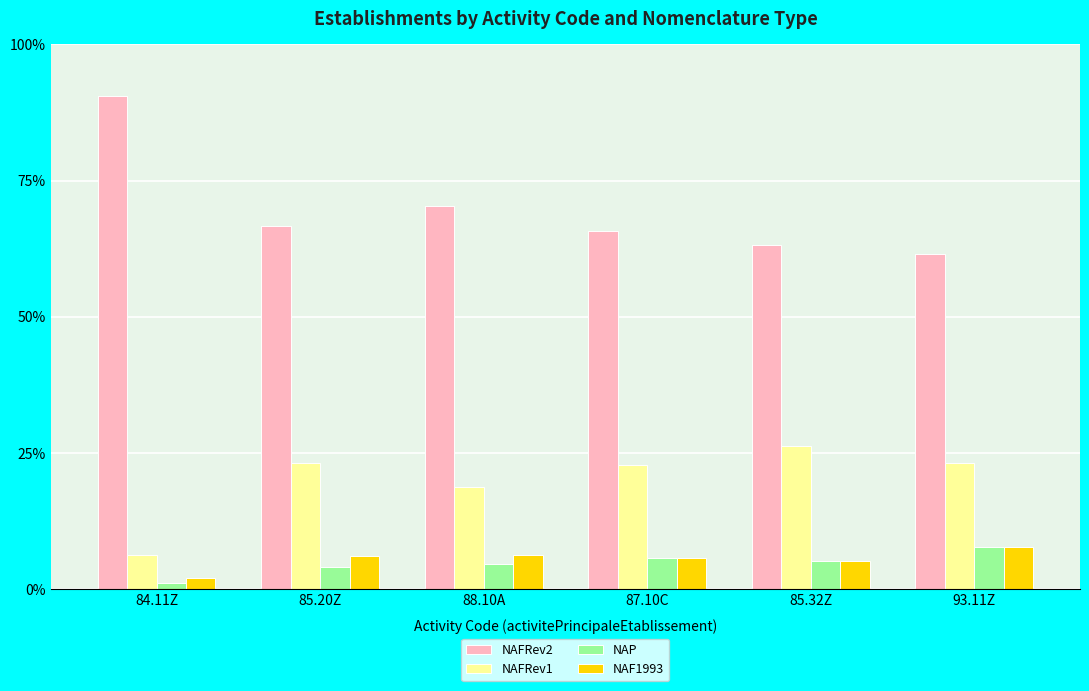

What is the spread (max minus min) of values at 93.11Z?

53.8